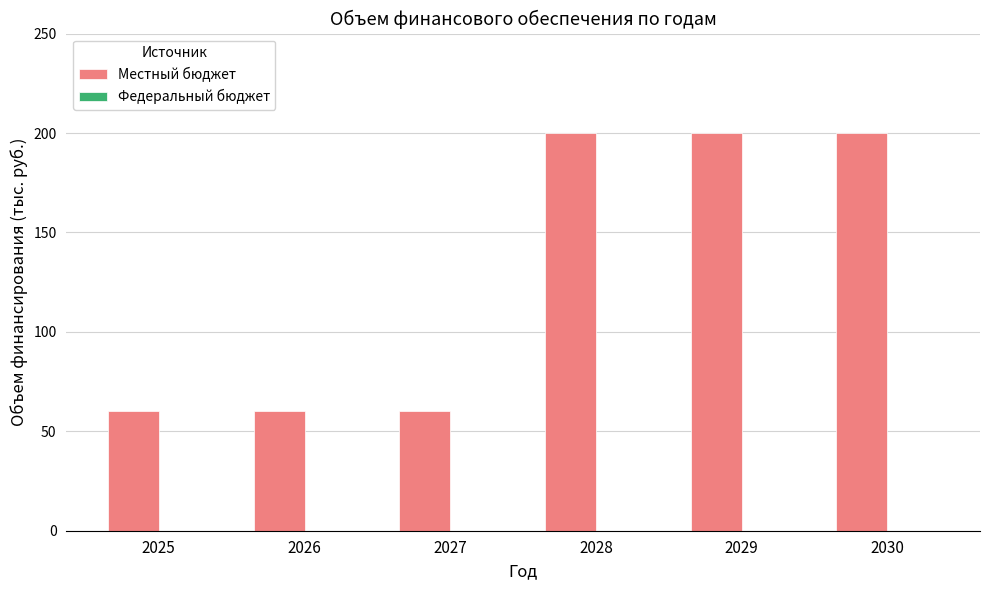

What is the difference between the second highest and minimum values?

140